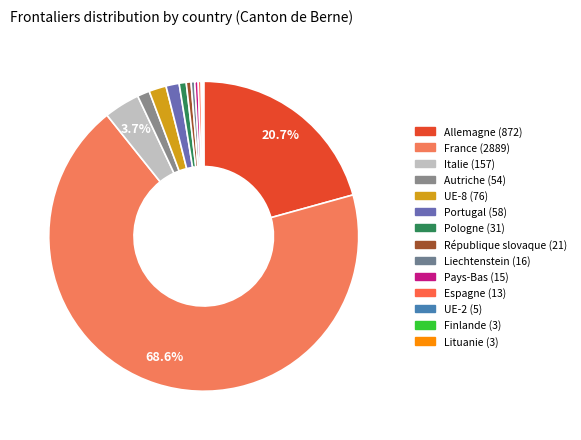

Count the number of slices in the pie.

14